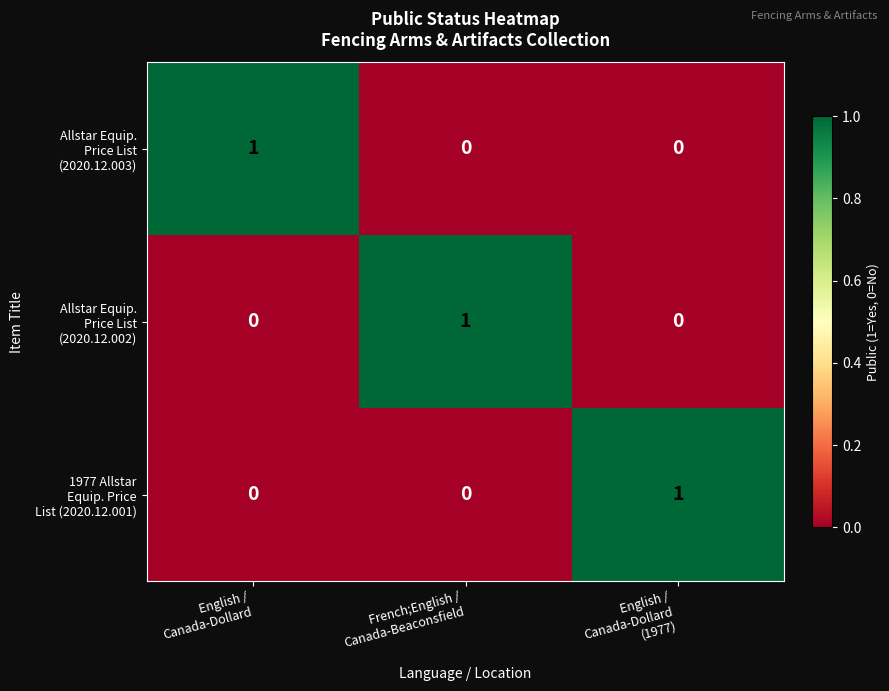

Count the number of categories in the chart.

3